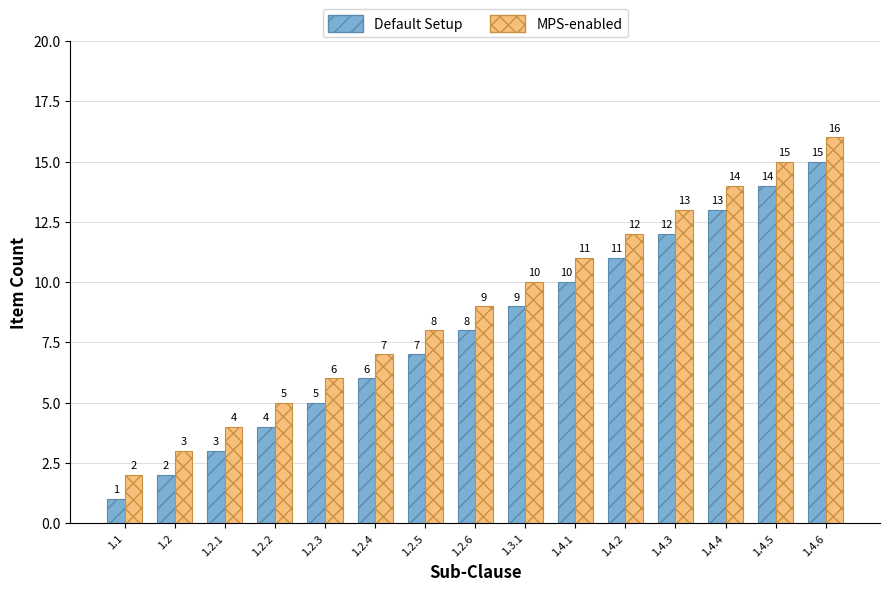

What is the value of the MPS-enabled bar at the 7th from the left?

8